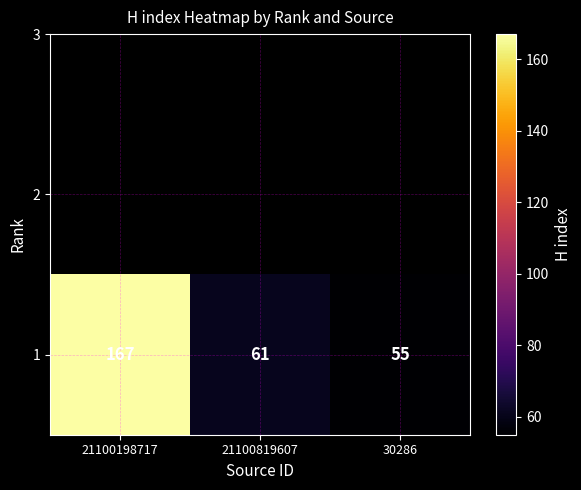

Which has a higher value, 21100198717 or 21100819607?

21100198717